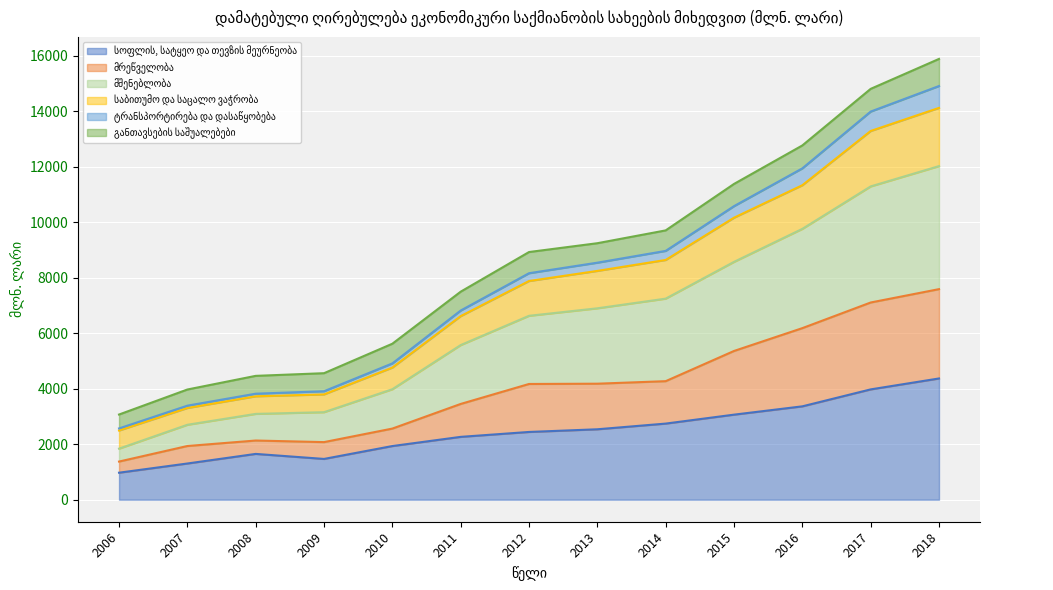

What is the total value across all series at 2013?

9247.9